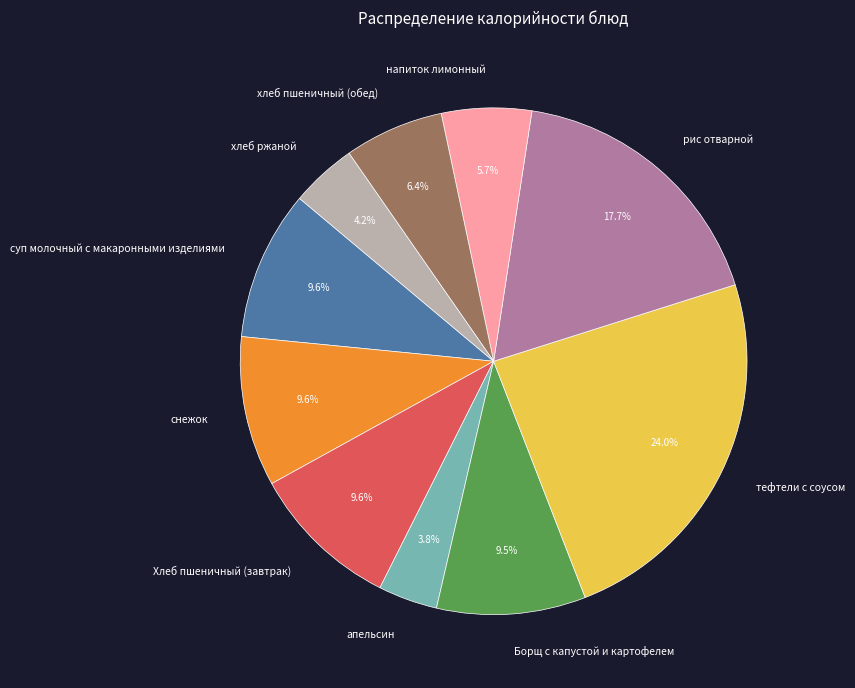

What percentage is the снежок slice, to the nearest percent?

10%